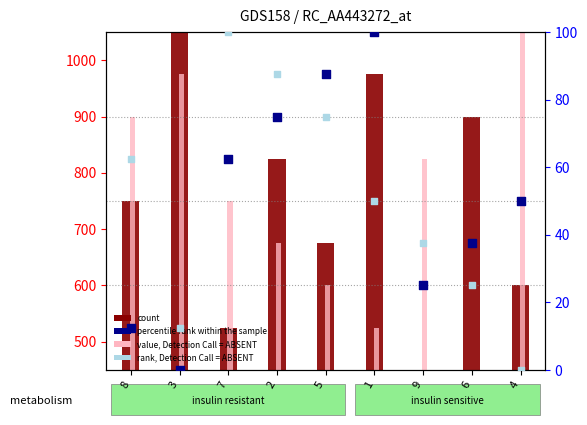

At which category is the sum across all series the highest?

3